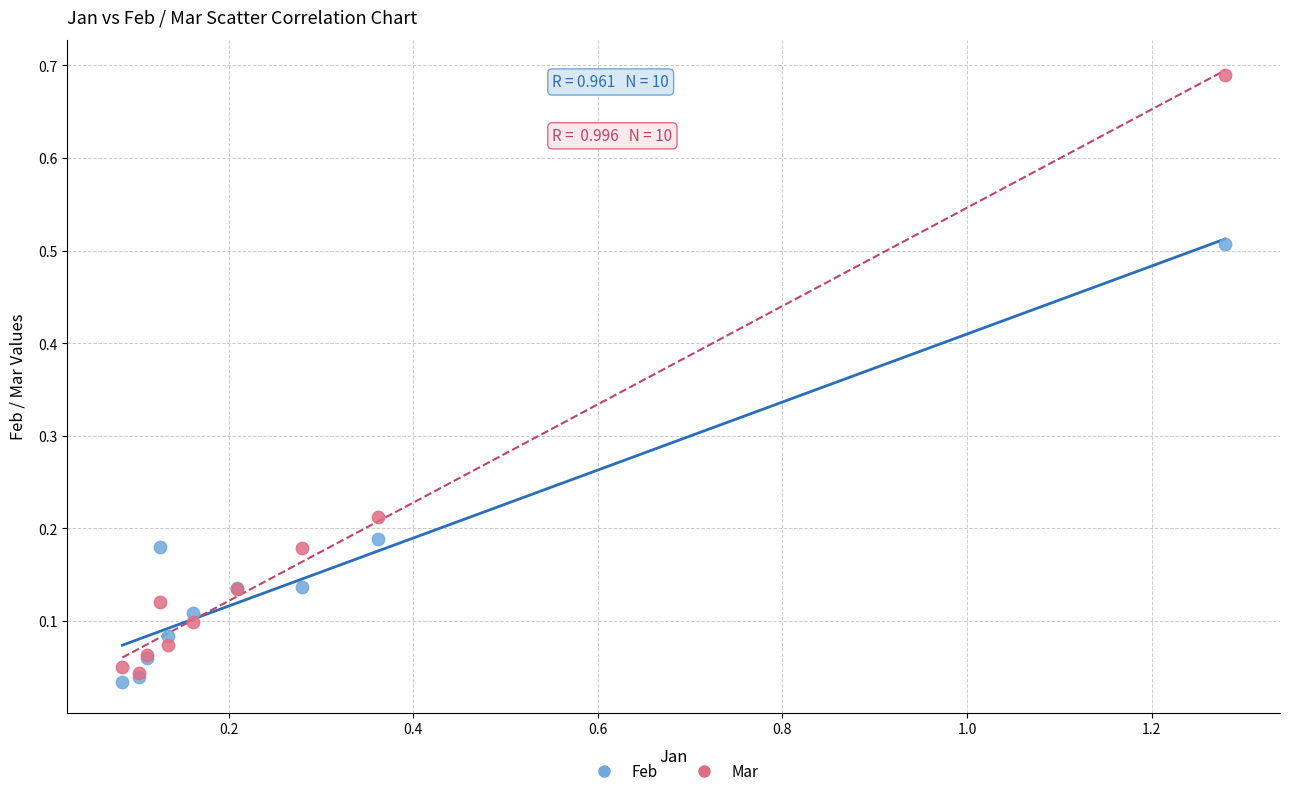

Which series contains the highest Y value?

Mar